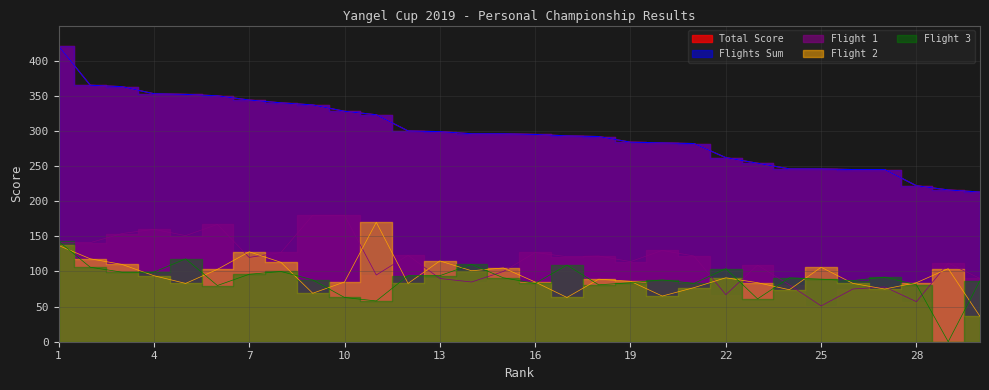

How many lines are shown in the chart?

5